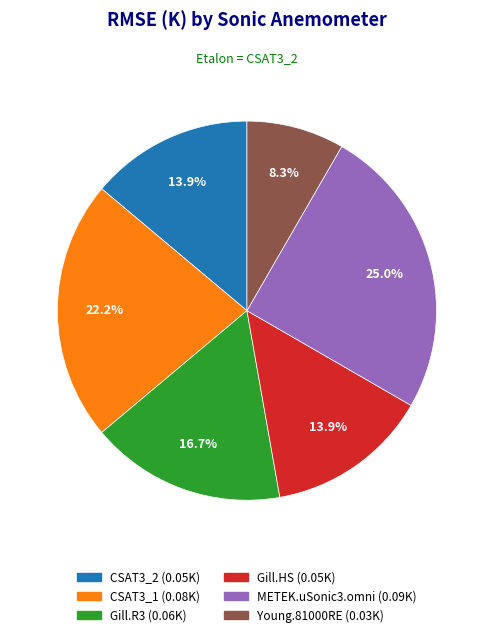

To the nearest percent, what percentage of the pie is CSAT3_2?

14%